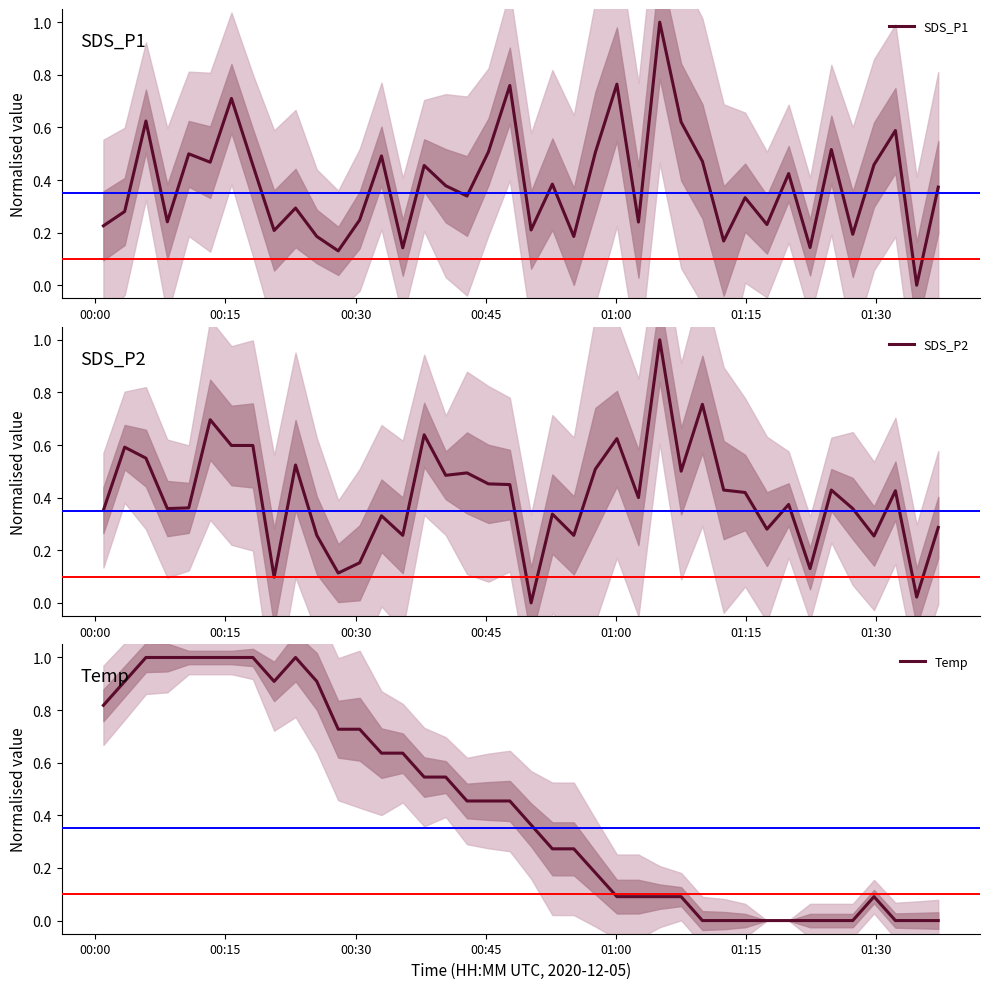

How many distinct data groups are displayed?

3